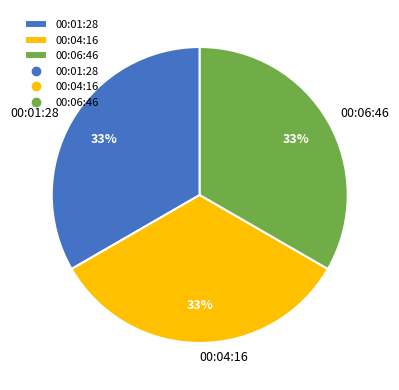

Does 00:06:46 represent more than half of the total?

No